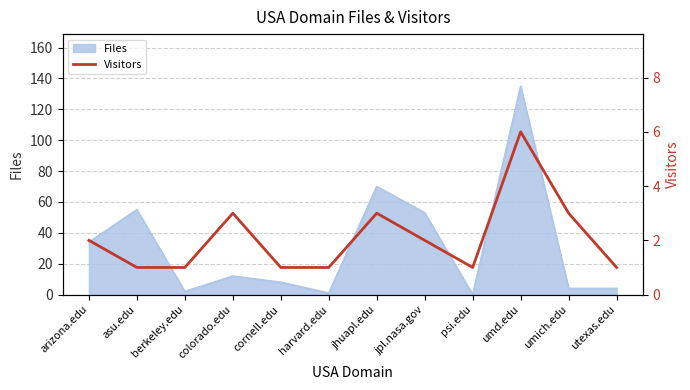

The Files series shows 8 at cornell.edu. True or false?

True